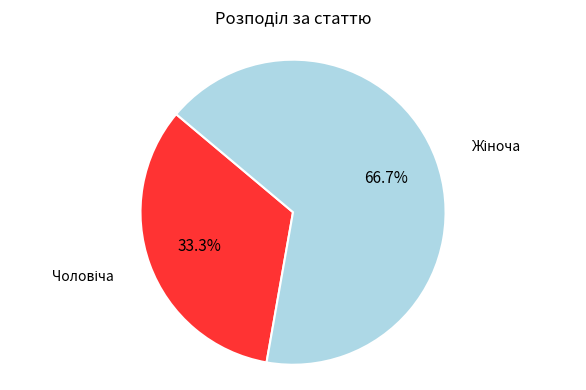

Does any single category account for the majority?

Yes